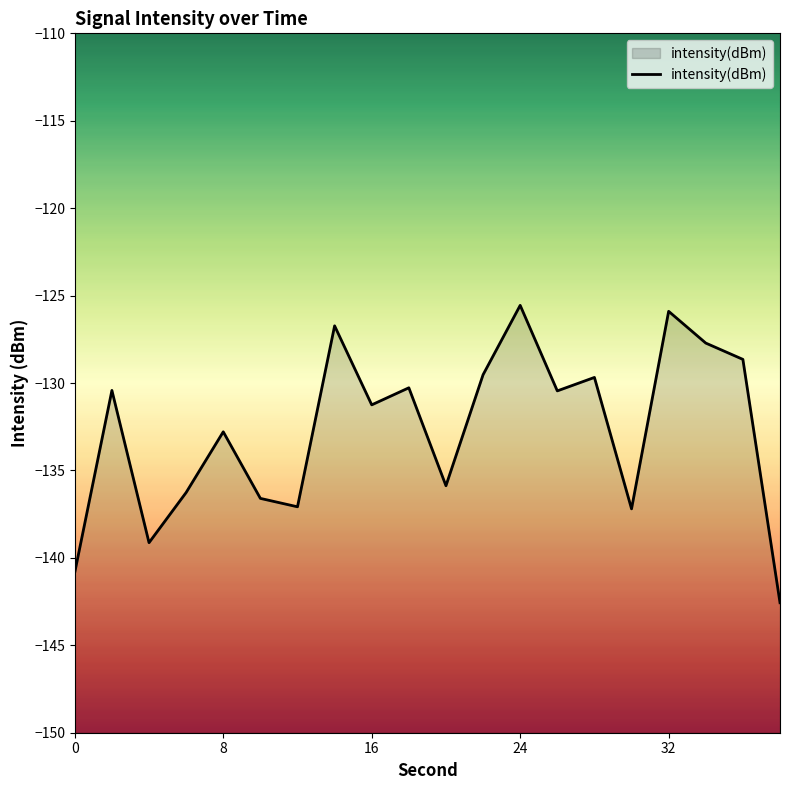

What is the difference between the maximum and minimum values?

17.0